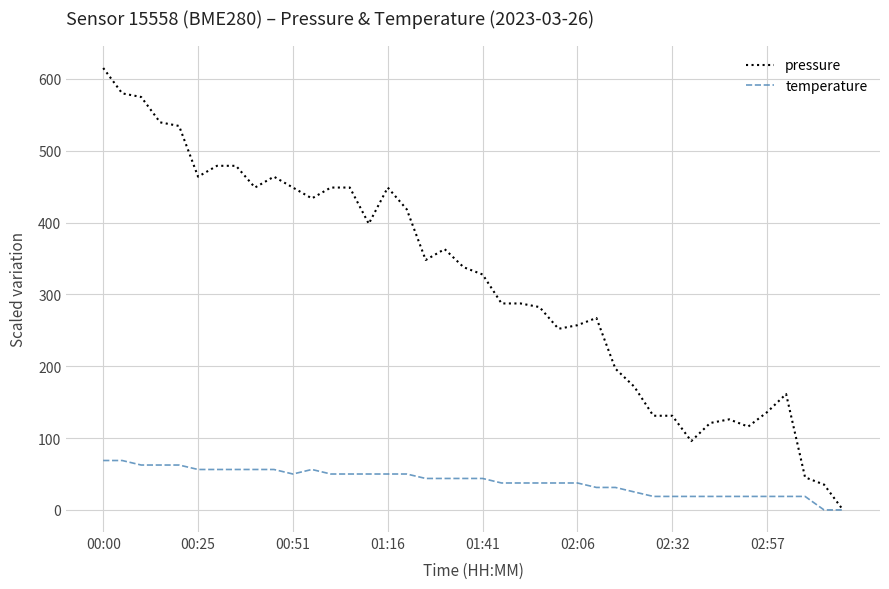

Which series has the largest range (max minus min)?

pressure